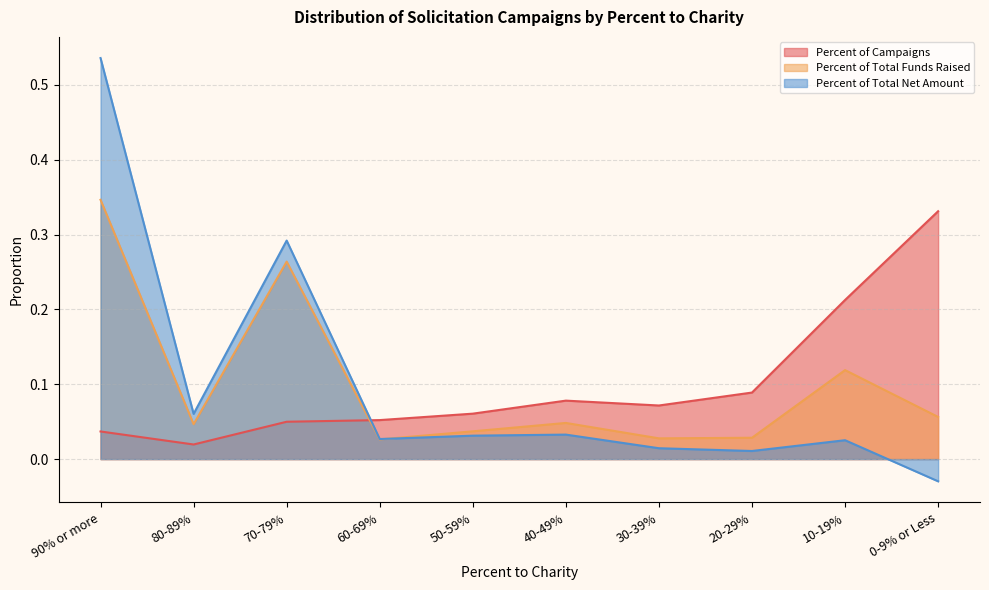

How many values in the Percent of Total Net Amount series are below 0?

1